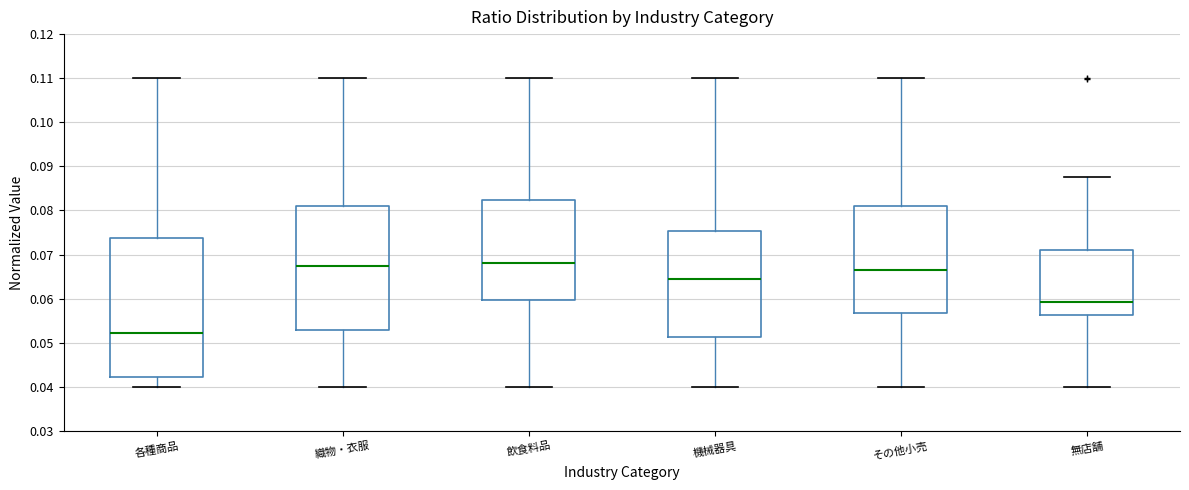

Where does the upper whisker of the box for 織物・衣服 end on the y-axis? The values are not printed on the chart, so give them approximately, as read against the axis.

0.110